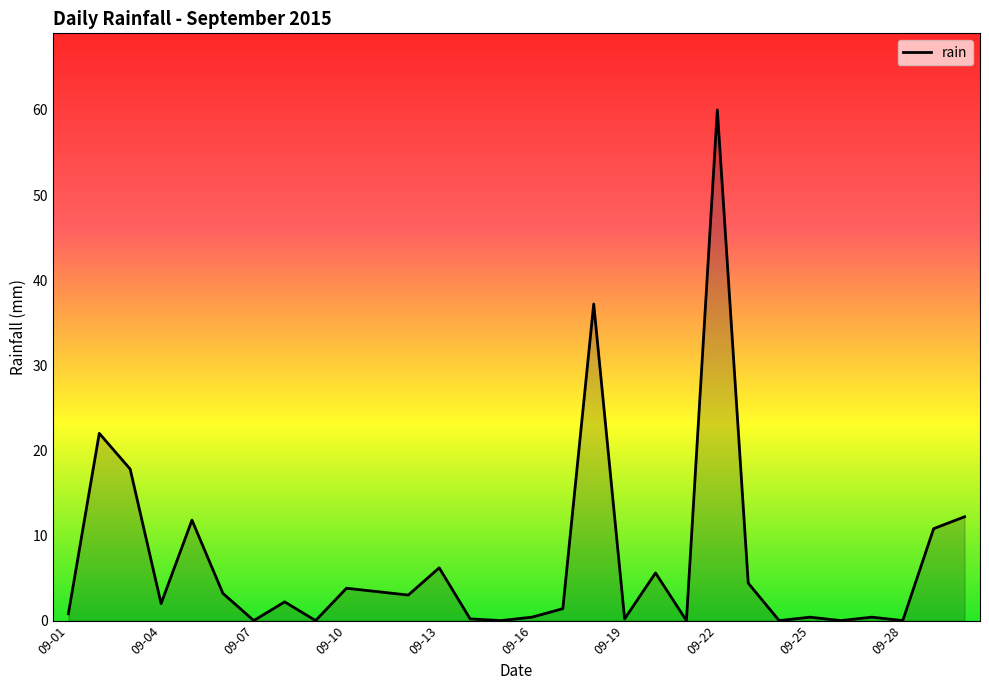

What is the difference between the maximum and minimum values?

60.0